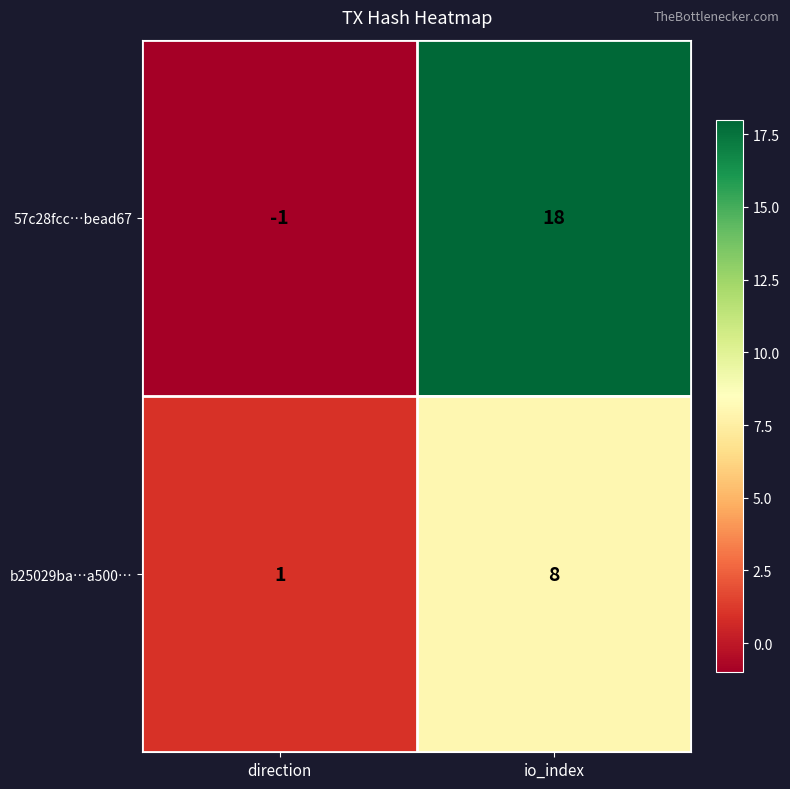

True or false: 57c28fcc…bead67 has a value of 9 at io_index.

False